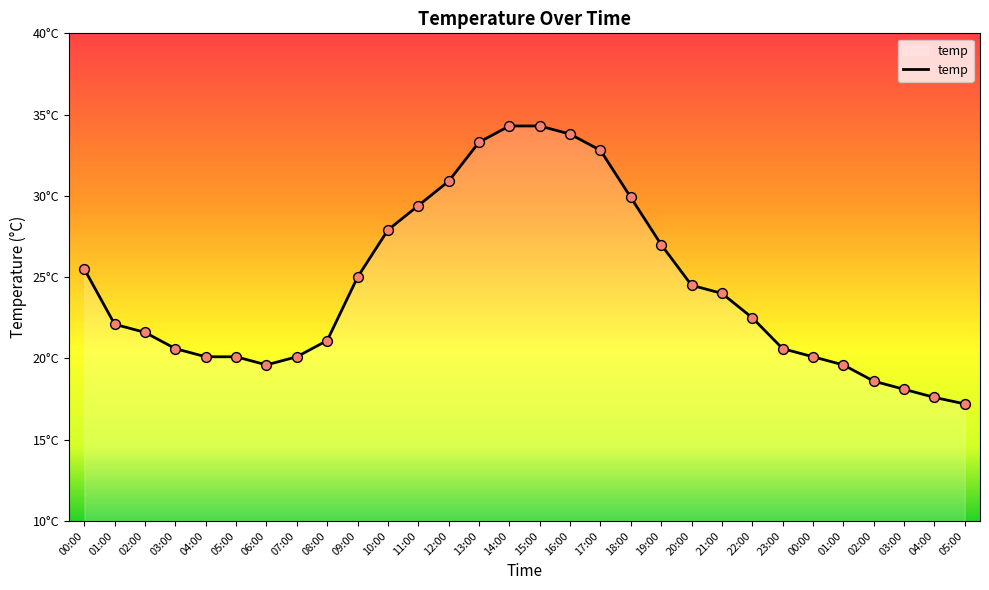

Approximately how many times larger is the value at 01:00 compared to 05:00?

1.3